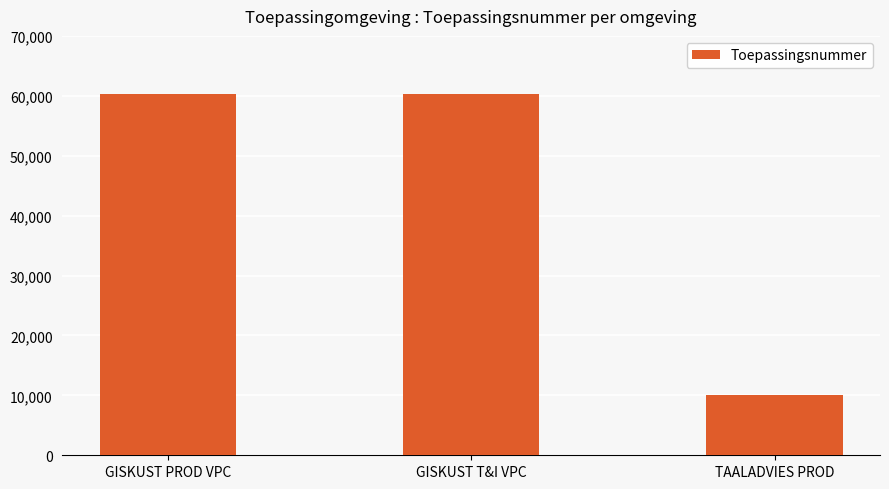

How many bars are there in total?

3